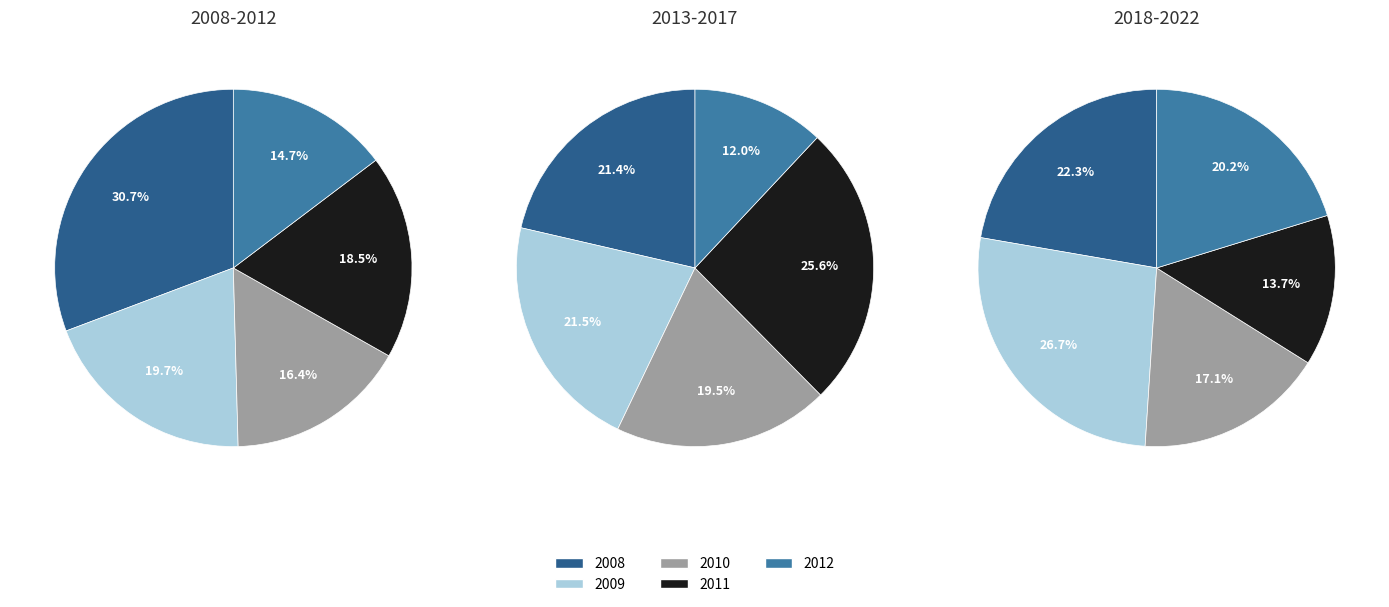

True or false: 2022 accounts for 14% of the total.

False